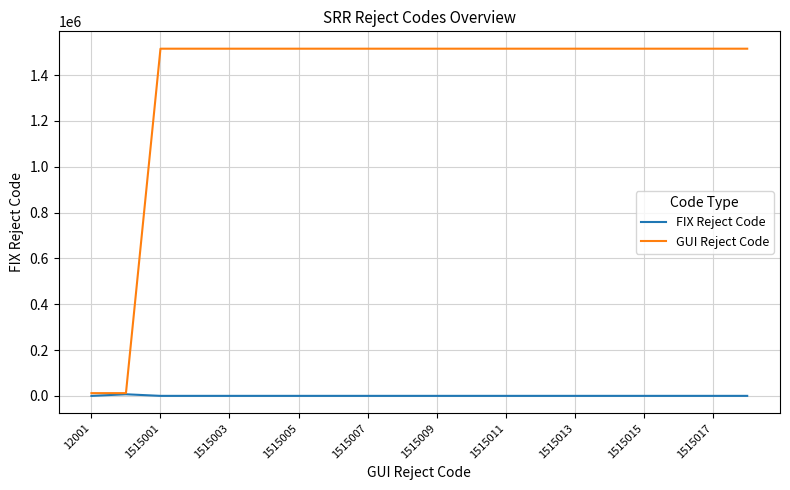

Rank the series by their average value, from highest to lowest.

GUI Reject Code, FIX Reject Code